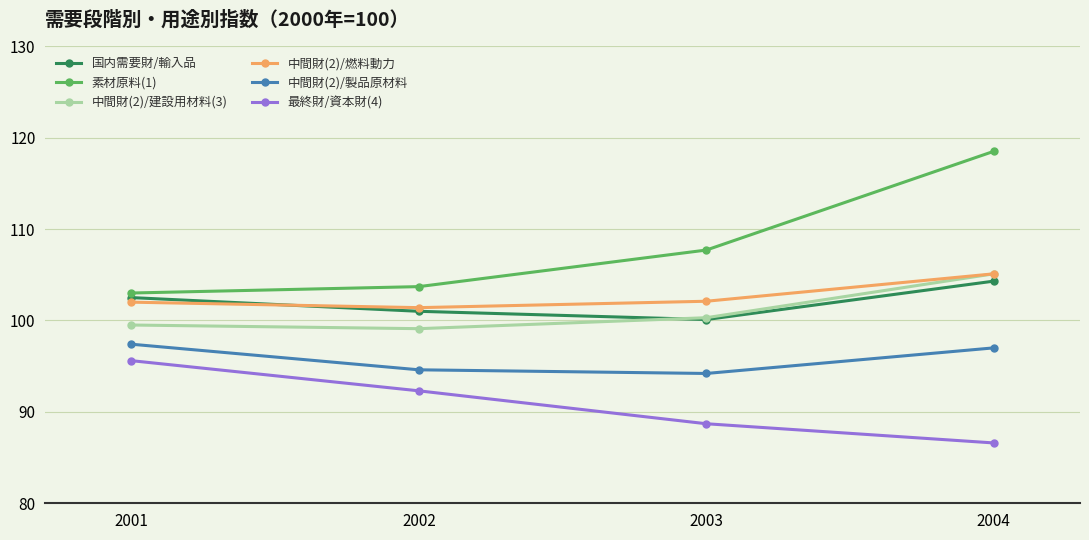

Which category has the highest value in the 素材原料(1) series?

2004